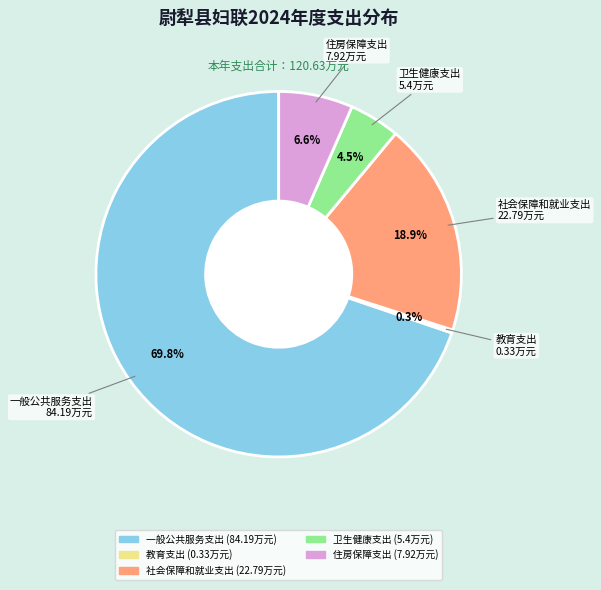

How much of the chart is everything except 住房保障支出?

93.4%